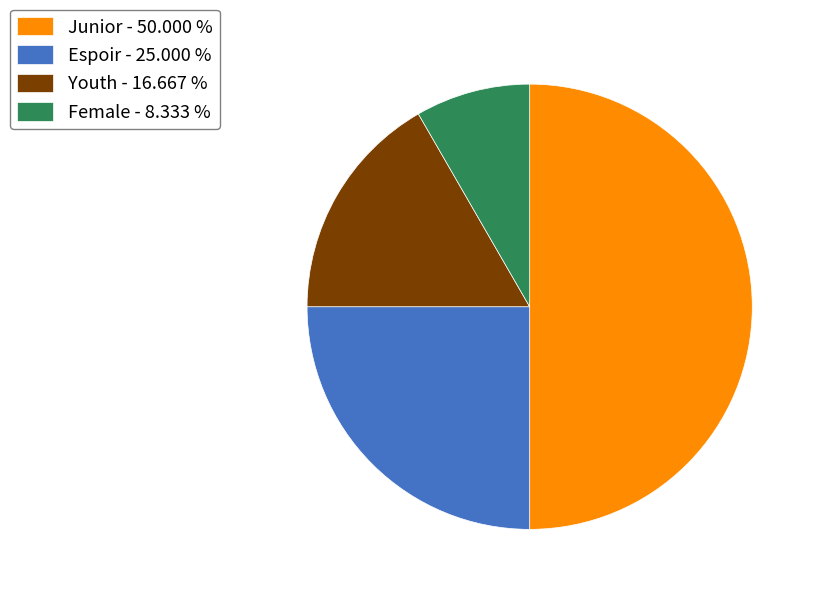

How many slices are in this pie chart?

4